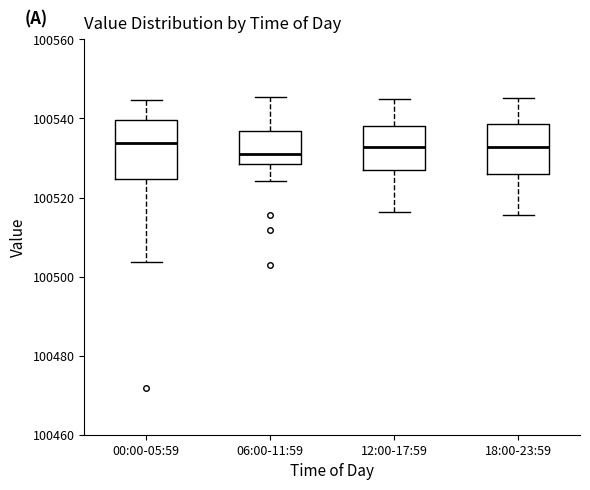

Reading left to right, transcribe this box plot: for each box, give where its median line is, the range the box spans, and where its two whiskers end, as read against the y-axis. The values are not printed on the chart, so give them approximately, as read against the axis.

00:00-05:59: median 100534, box 100524 to 100540, whiskers 100504 to 100544
06:00-11:59: median 100530, box 100528 to 100536, whiskers 100524 to 100546
12:00-17:59: median 100532, box 100526 to 100538, whiskers 100516 to 100546
18:00-23:59: median 100532, box 100526 to 100538, whiskers 100516 to 100546